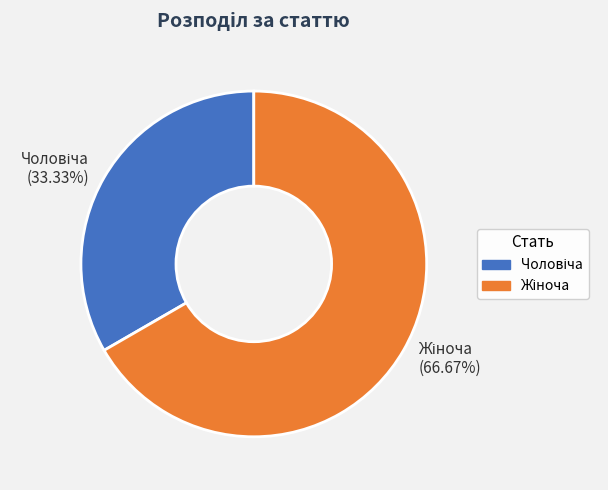

Does any single category account for the majority?

Yes